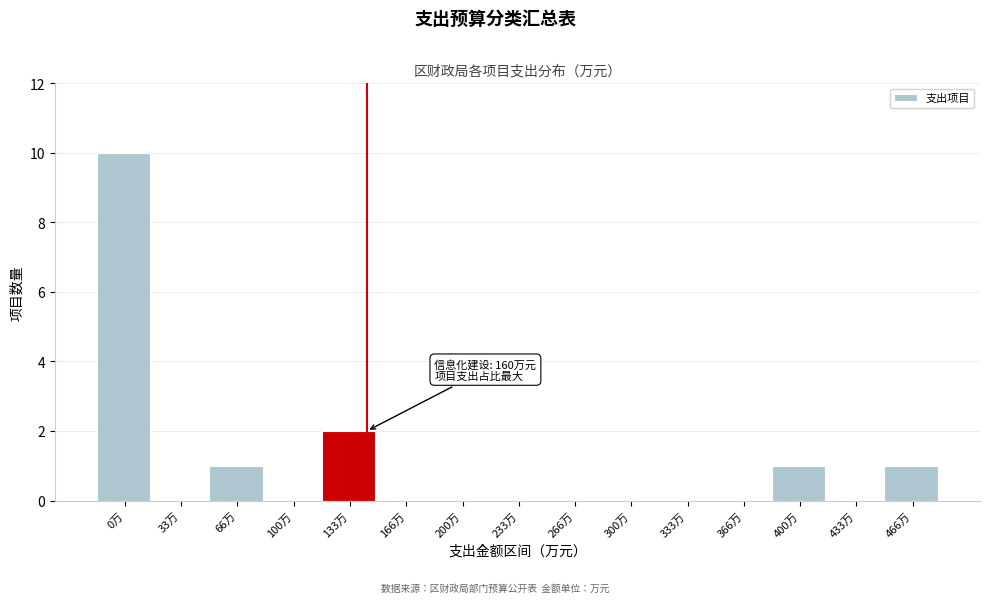

Reading right to left, transcribe all the data shown in this chart.

466万=1	433万=0	400万=1	366万=0	333万=0	300万=0	266万=0	233万=0	200万=0	166万=0	133万=2	100万=0	66万=1	33万=0	0万=10